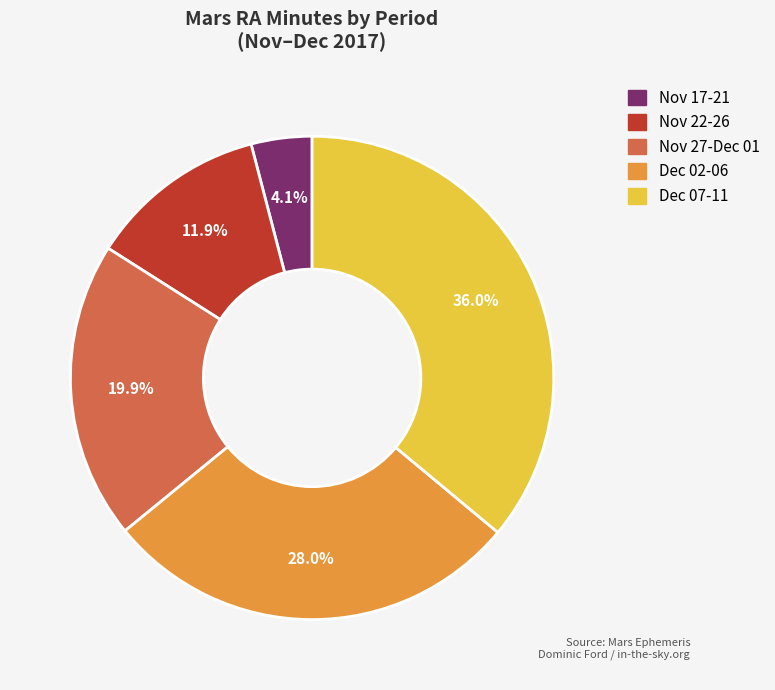

Is there a majority slice in this chart?

No